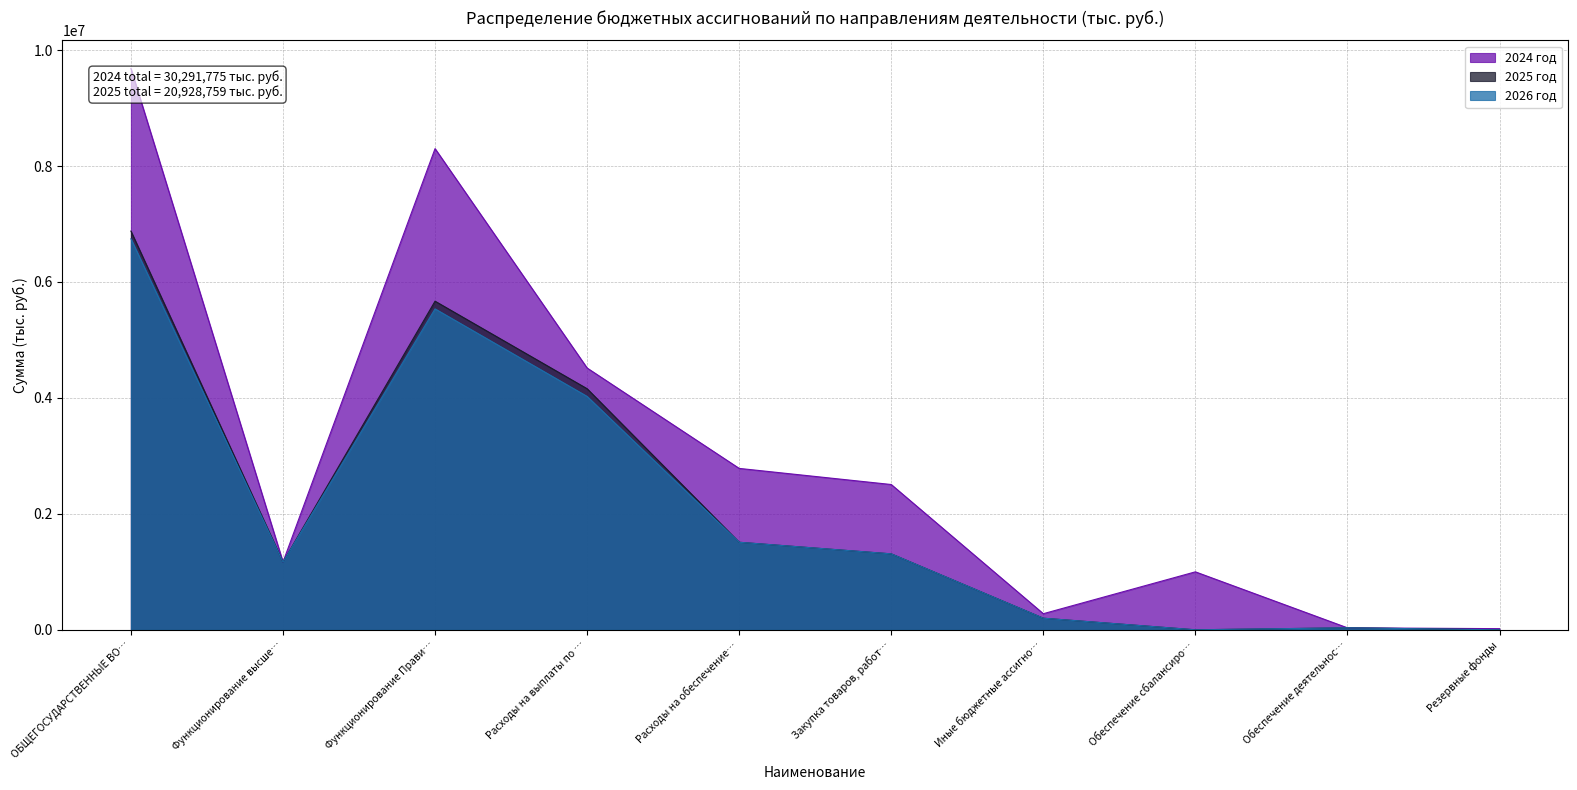

True or false: 2024 год has a value of 2400612.9 at Расходы на выплаты по ….

False